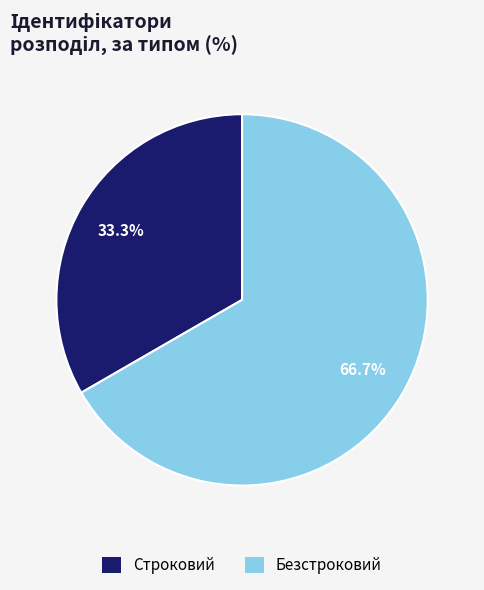

Between Строковий and Безстроковий, which is larger?

Безстроковий